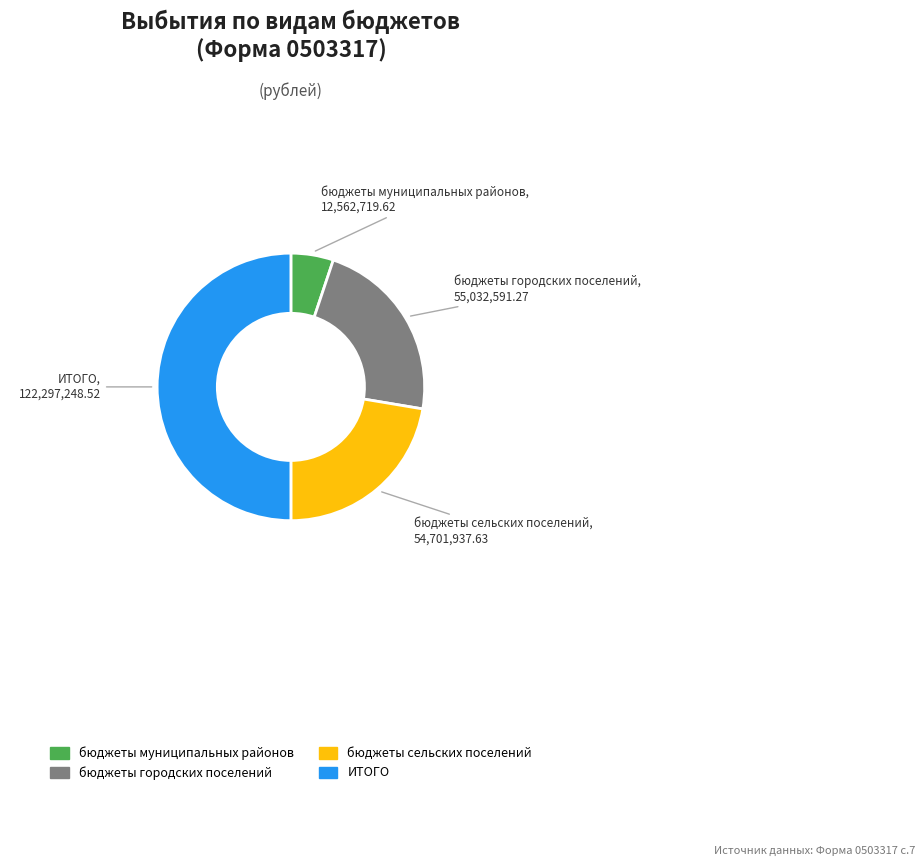

Which has a higher value, бюджеты сельских поселений or ИТОГО?

ИТОГО